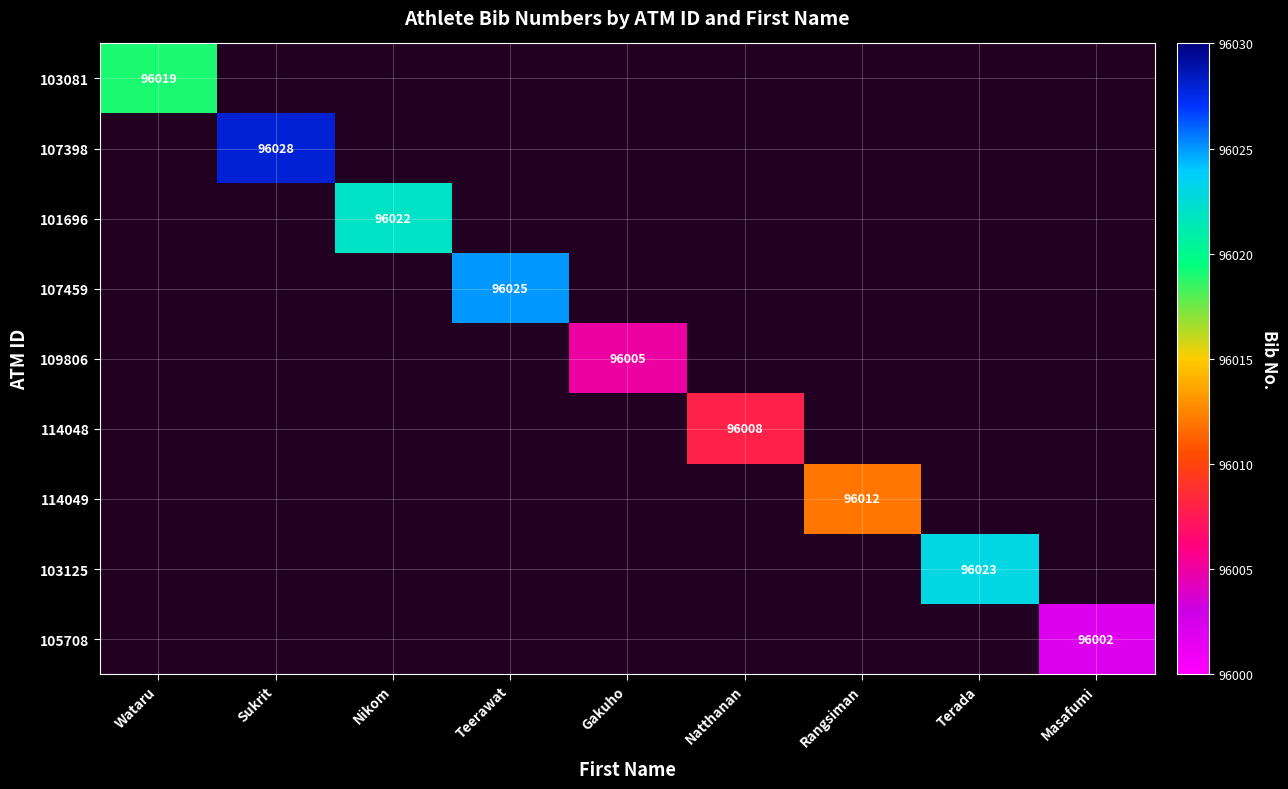

How many positive values does the 103081 series have?

1